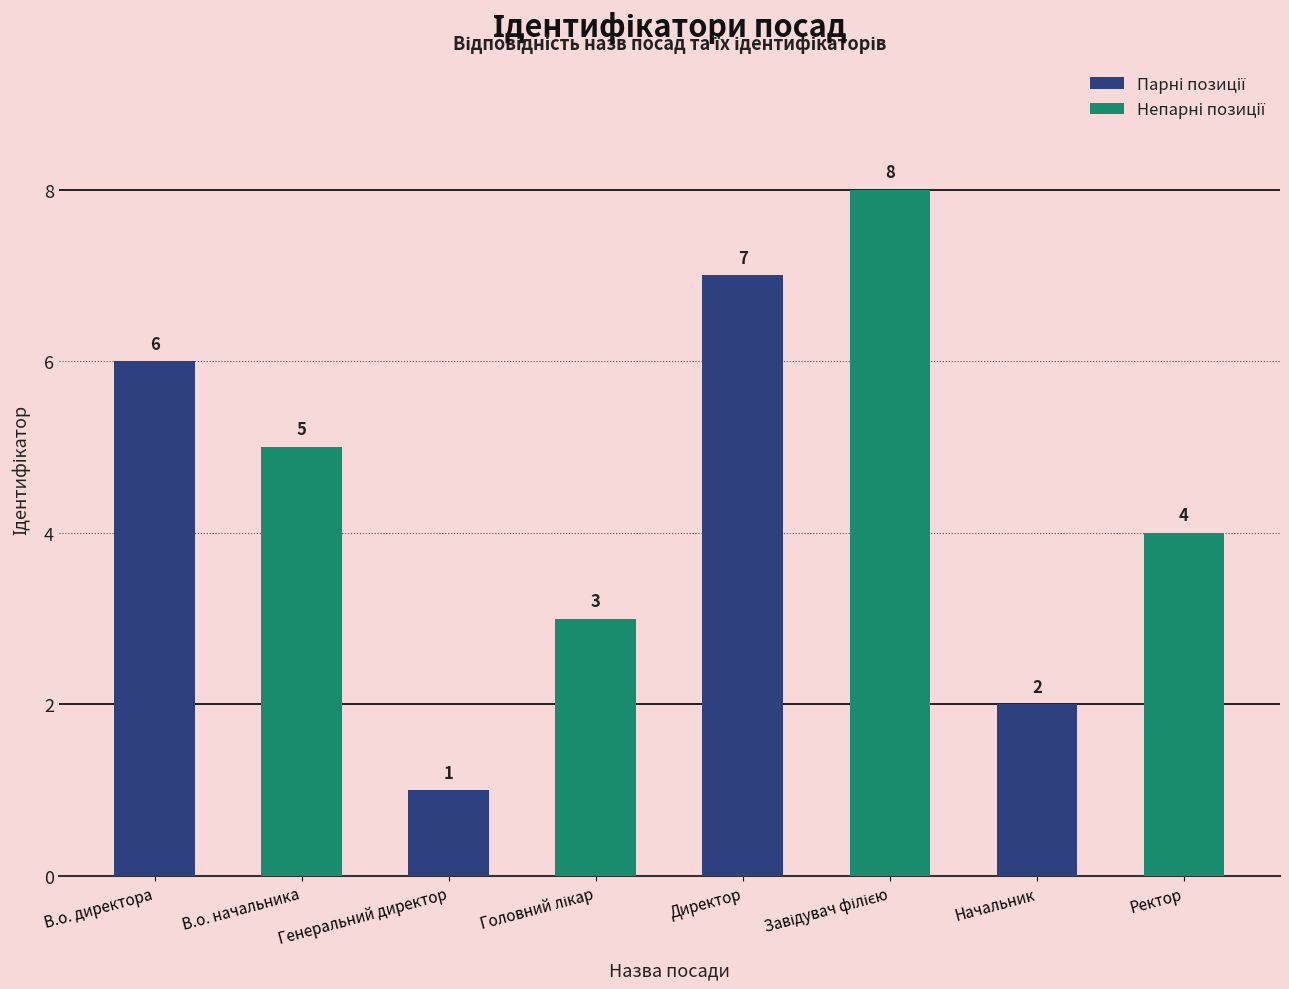

What is the approximate value at В.о. начальника?

5